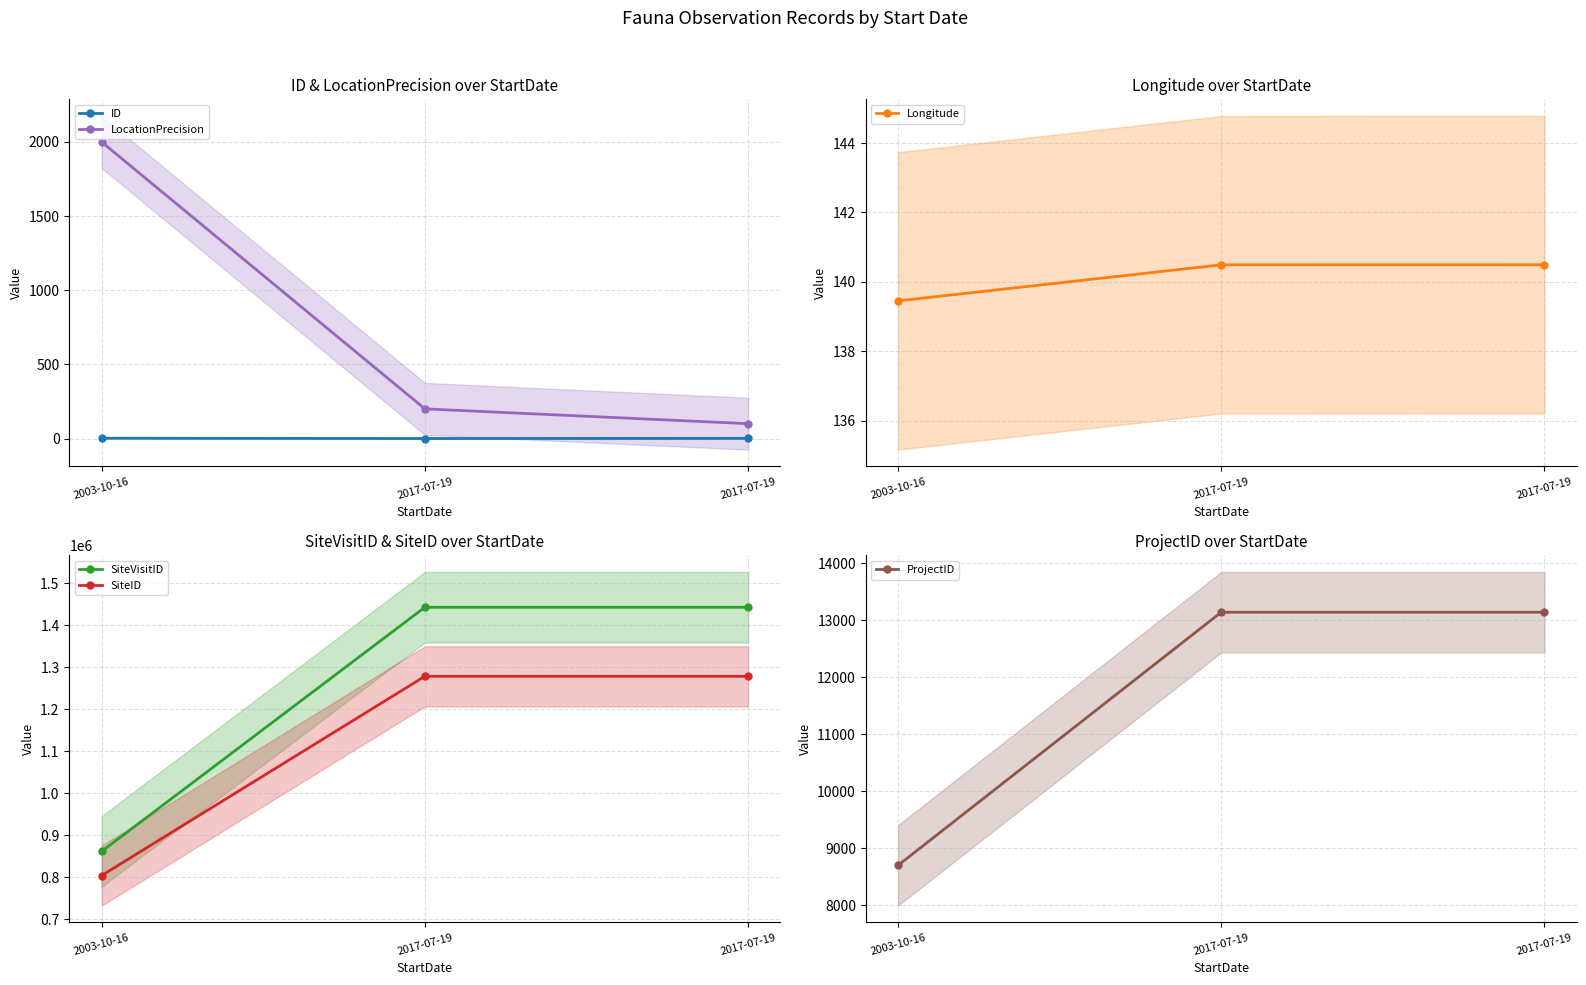

What is the label of the 3rd point from the right?

2003-10-16